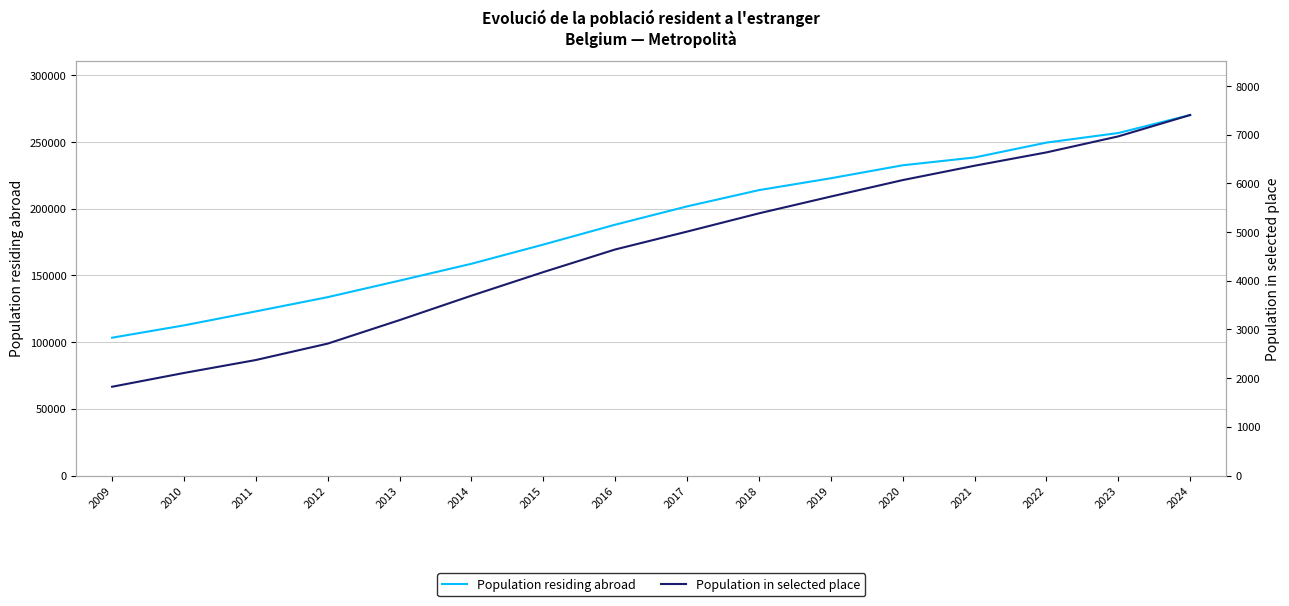

True or false: Population in selected place and Population residing abroad intersect in this chart.

False